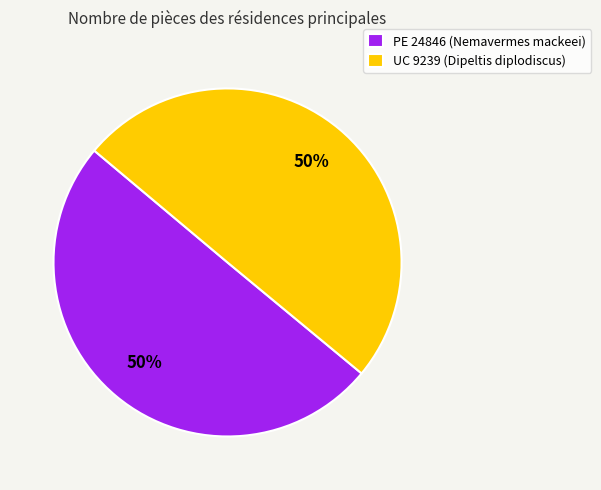

To the nearest percent, what is the combined percentage of PE 24846 (Nemavermes mackeei) and UC 9239 (Dipeltis diplodiscus)?

100%